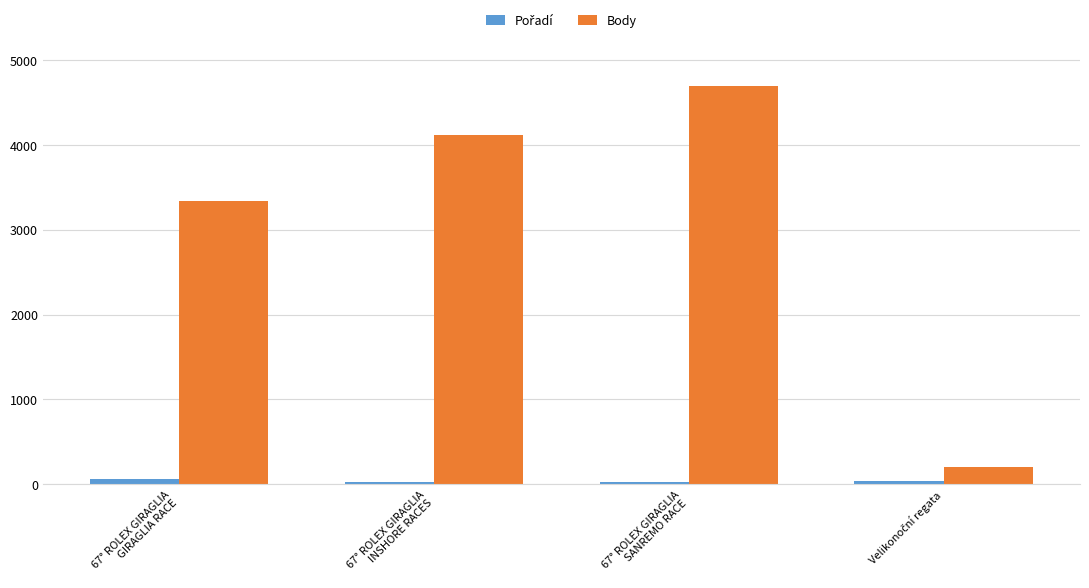

What is the difference between the second highest and second lowest values in the Body series?

776